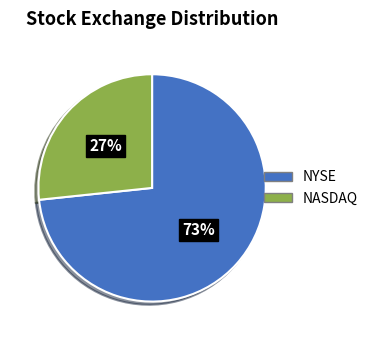

Which category has the smallest portion of the pie?

NASDAQ